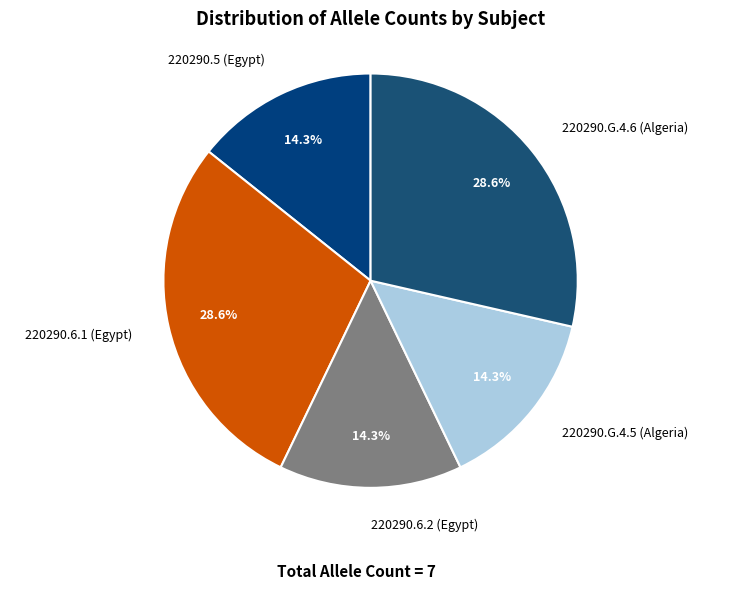

True or false: 220290.G.4.5 (Algeria) accounts for 24% of the total.

False